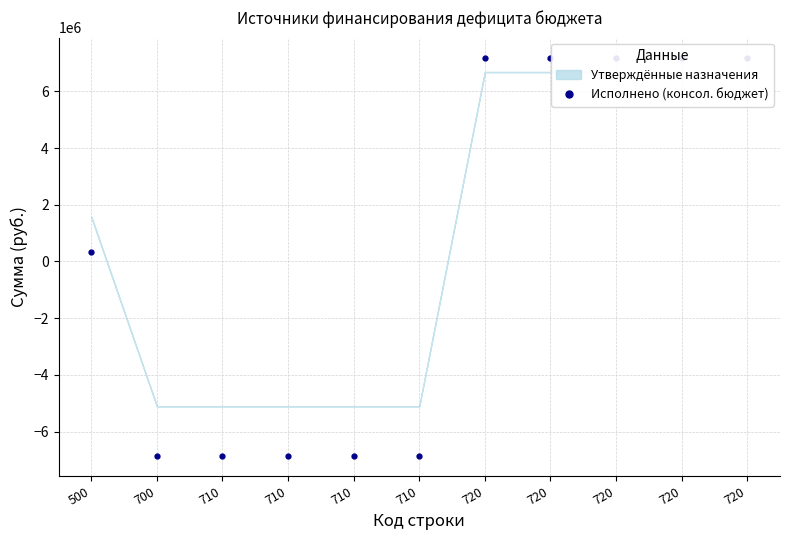

The value at 720 is 12667763.2. True or false?

False